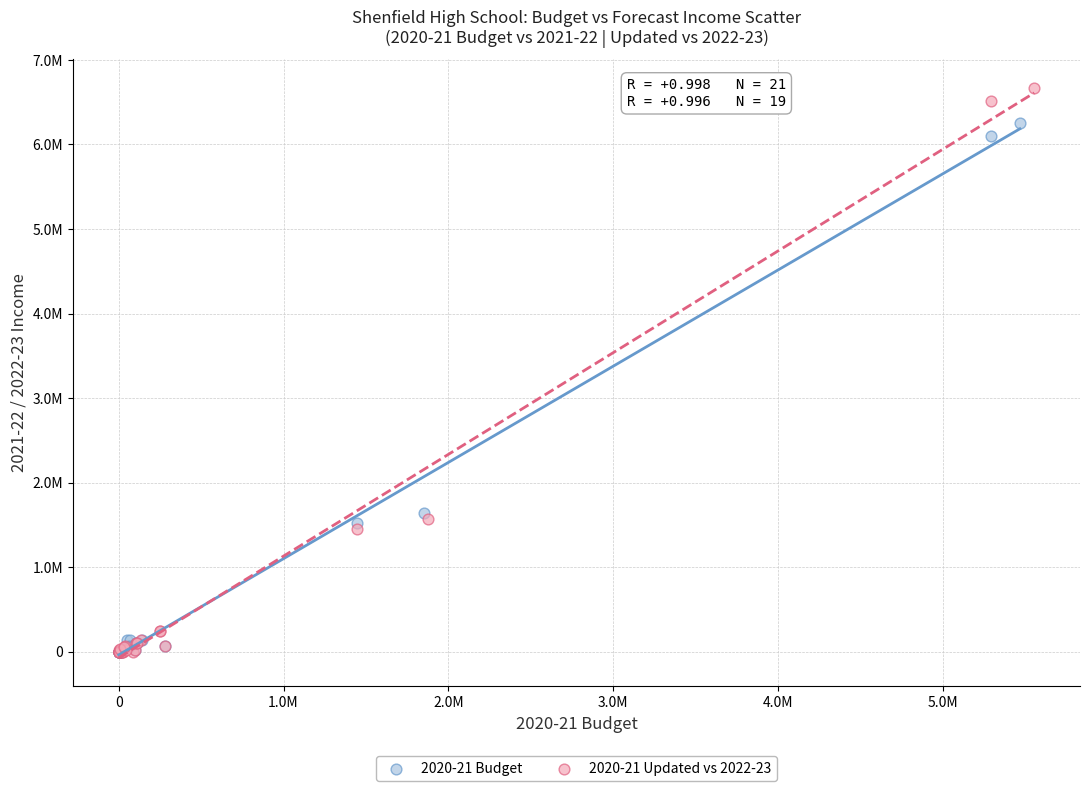

What are all the series names shown in the legend?

2020-21 Budget, 2020-21 Updated vs 2022-23